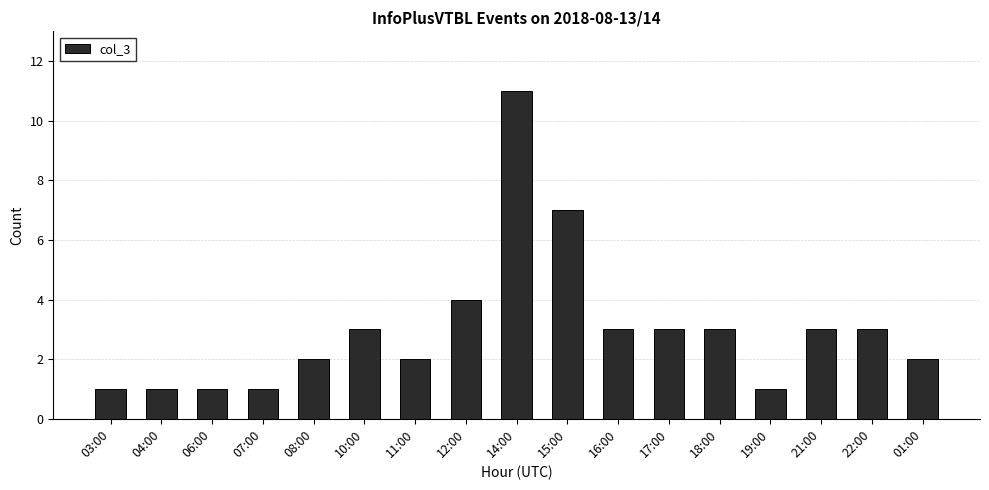

Reading right to left, extract all data points from this chart.

01:00=2	22:00=3	21:00=3	19:00=1	18:00=3	17:00=3	16:00=3	15:00=7	14:00=11	12:00=4	11:00=2	10:00=3	08:00=2	07:00=1	06:00=1	04:00=1	03:00=1